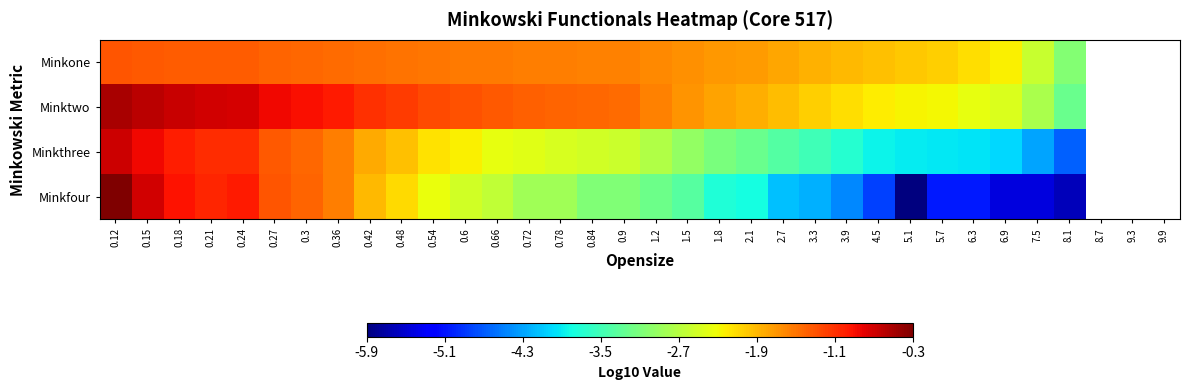

At 0.48, list the series in order from smallest to largest.

Minkfour, Minkthree, Minkone, Minktwo